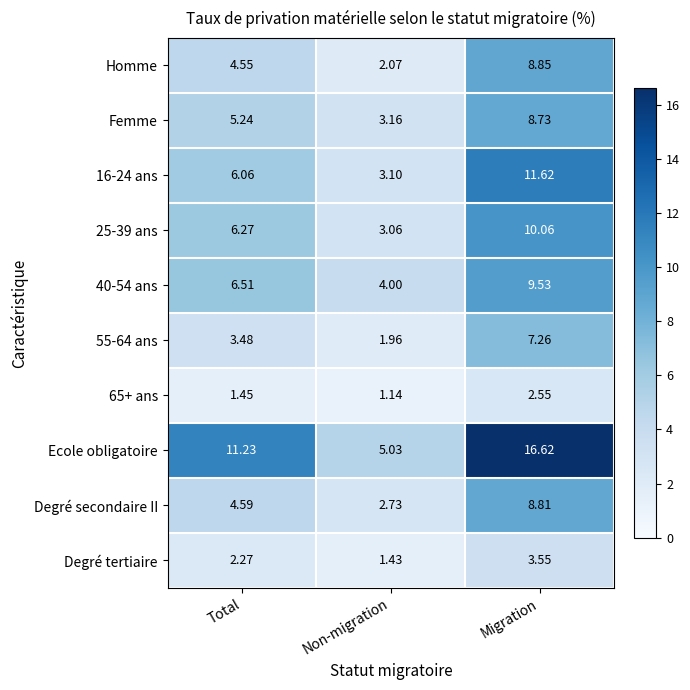

At which category does the chart reach its minimum across all series?

Non-migration